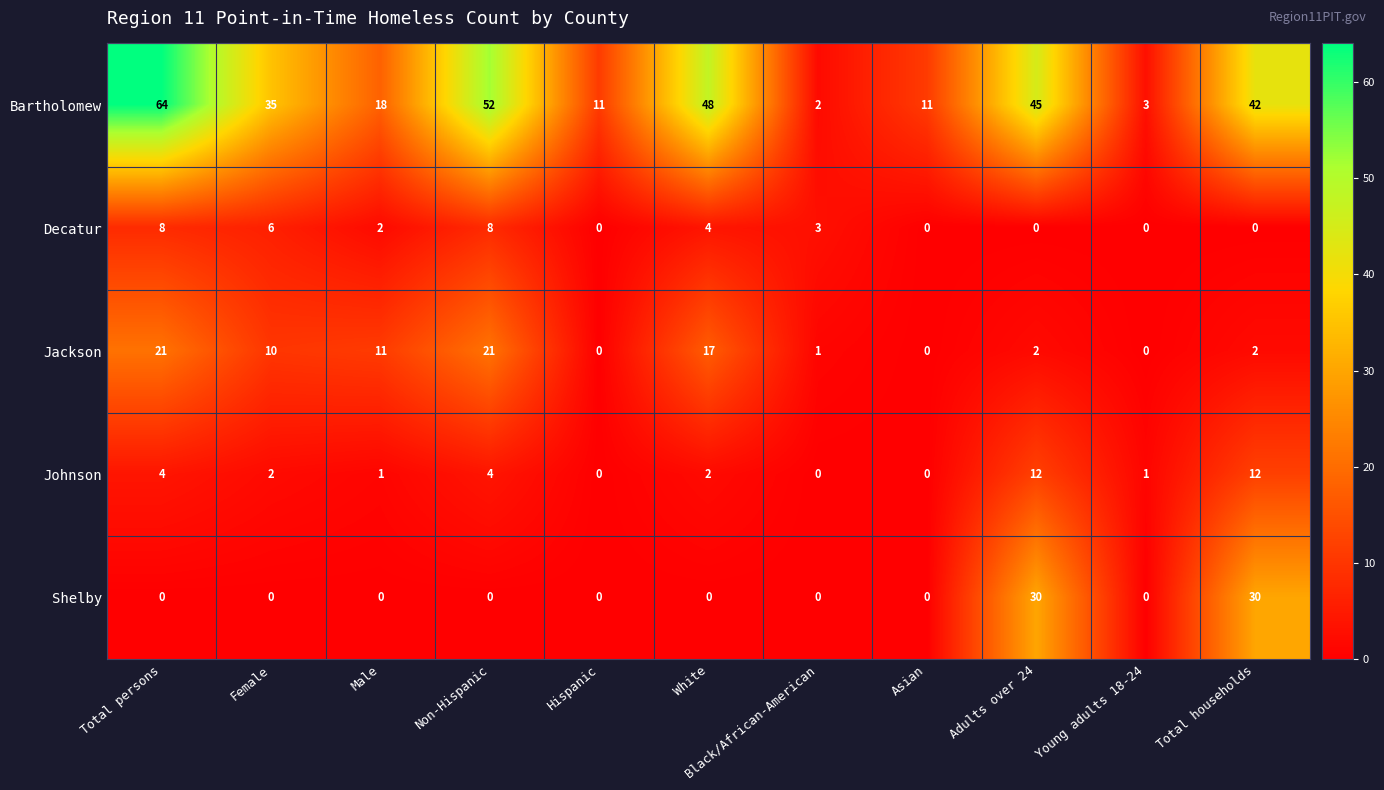

How many values in the Johnson series are below 2?

5